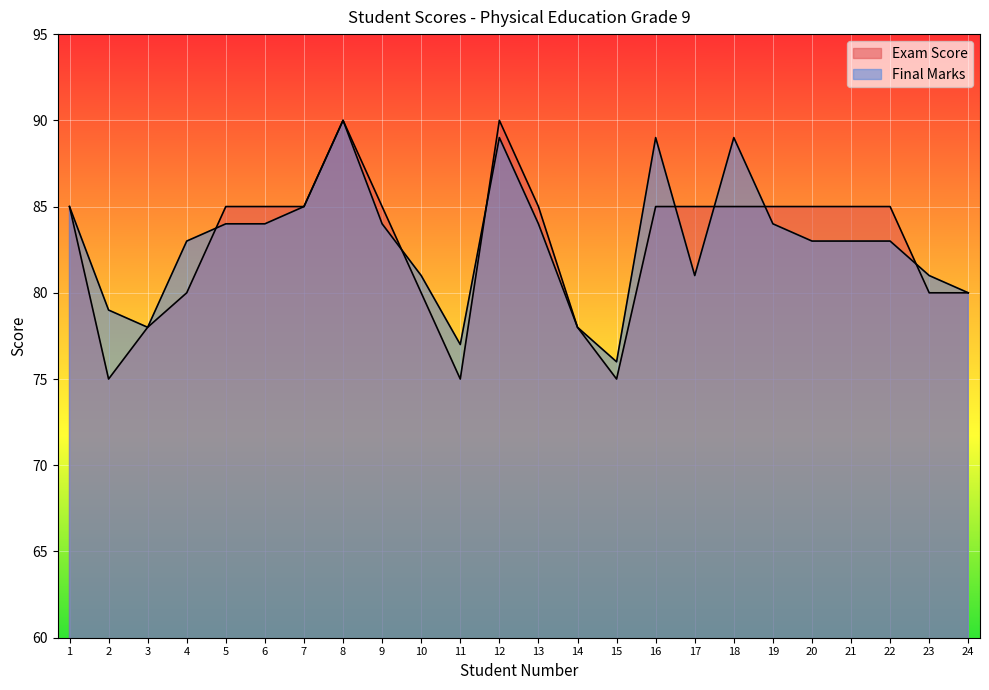

Between 12 and 24, which series saw the biggest shift?

Exam Score